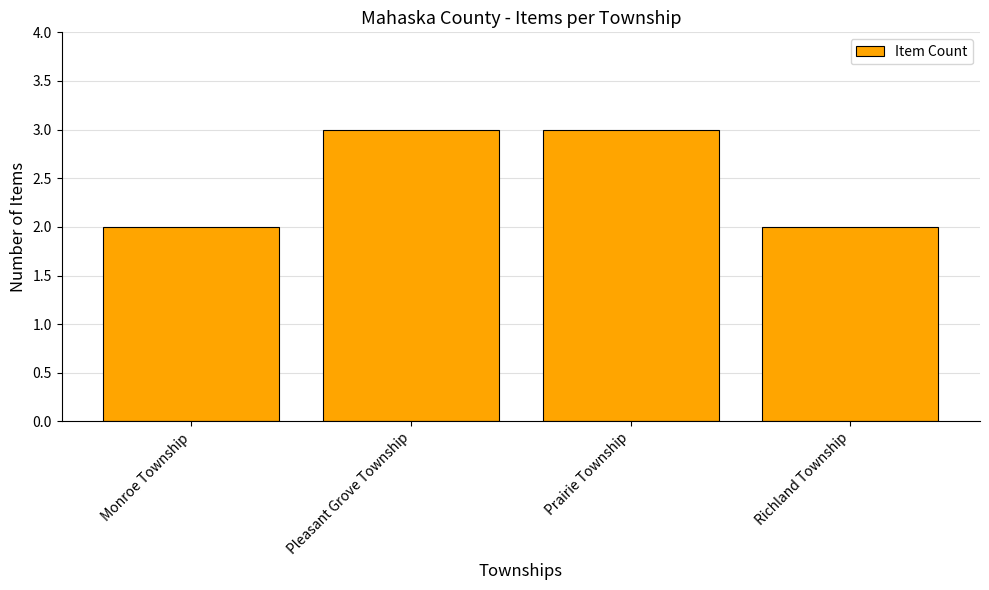

What is the change in value from Monroe Township to Prairie Township?

+1